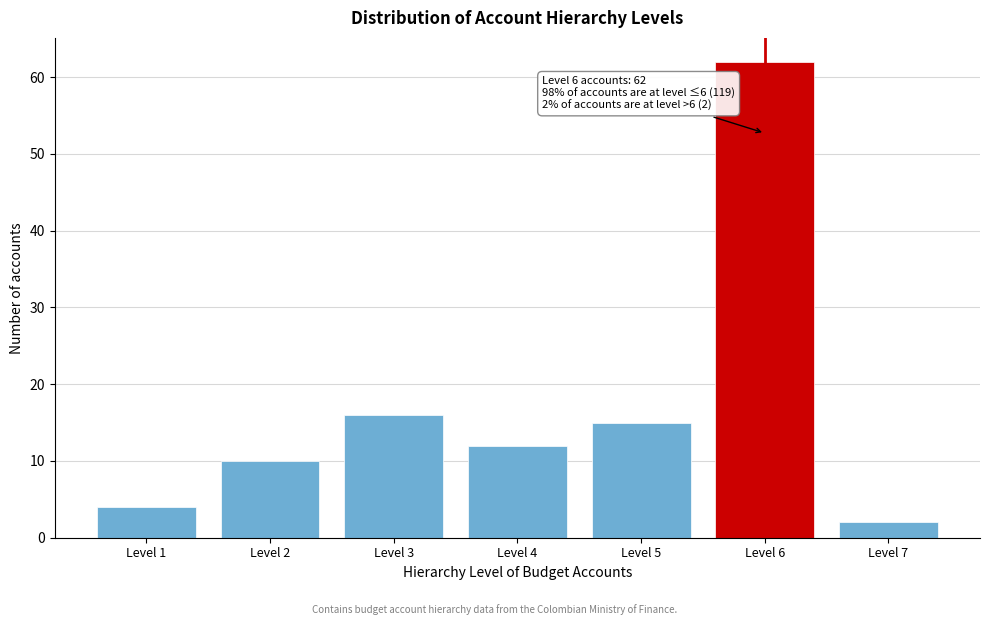

Reading left to right, what are all the values shown in this chart?

Level 1=4	Level 2=10	Level 3=16	Level 4=12	Level 5=15	Level 6=62	Level 7=2